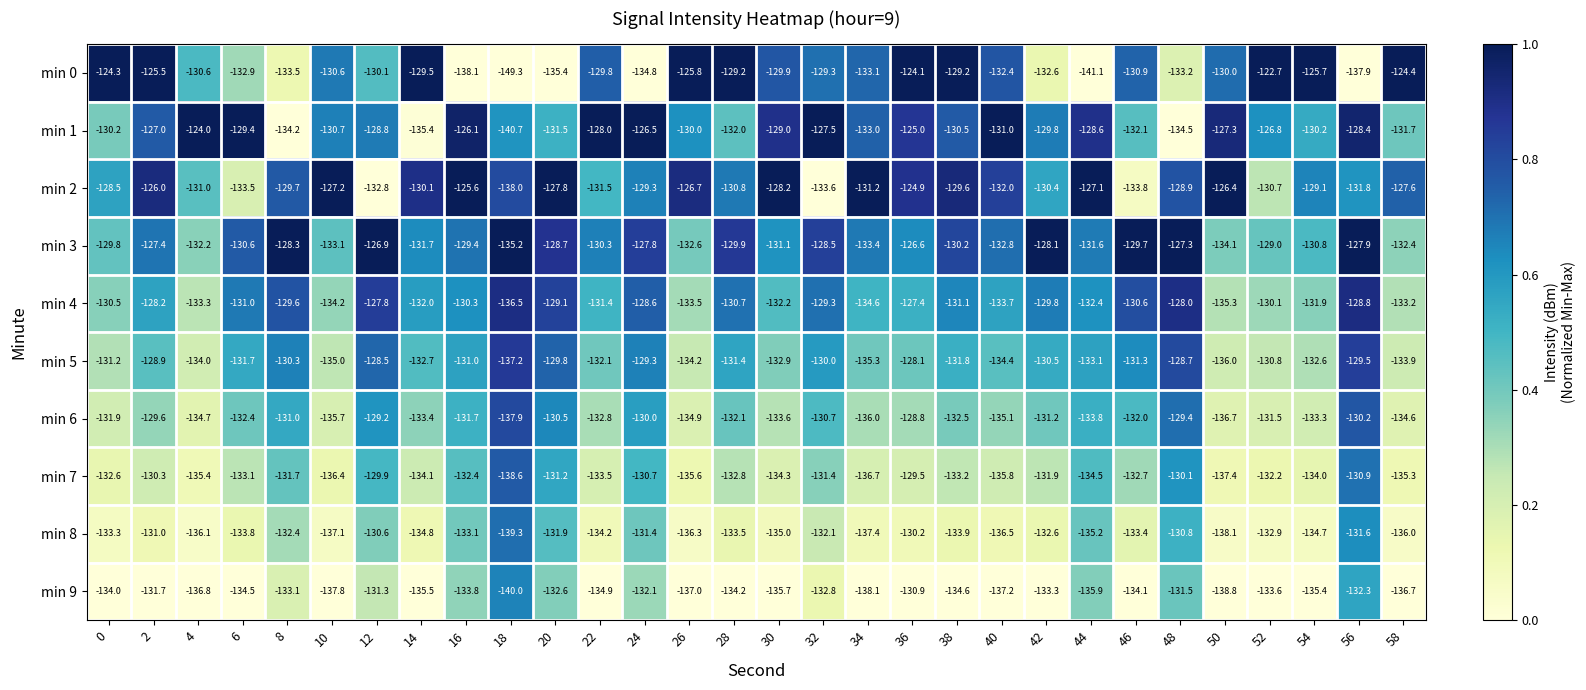

At which label is min 6 closest to -133?

22